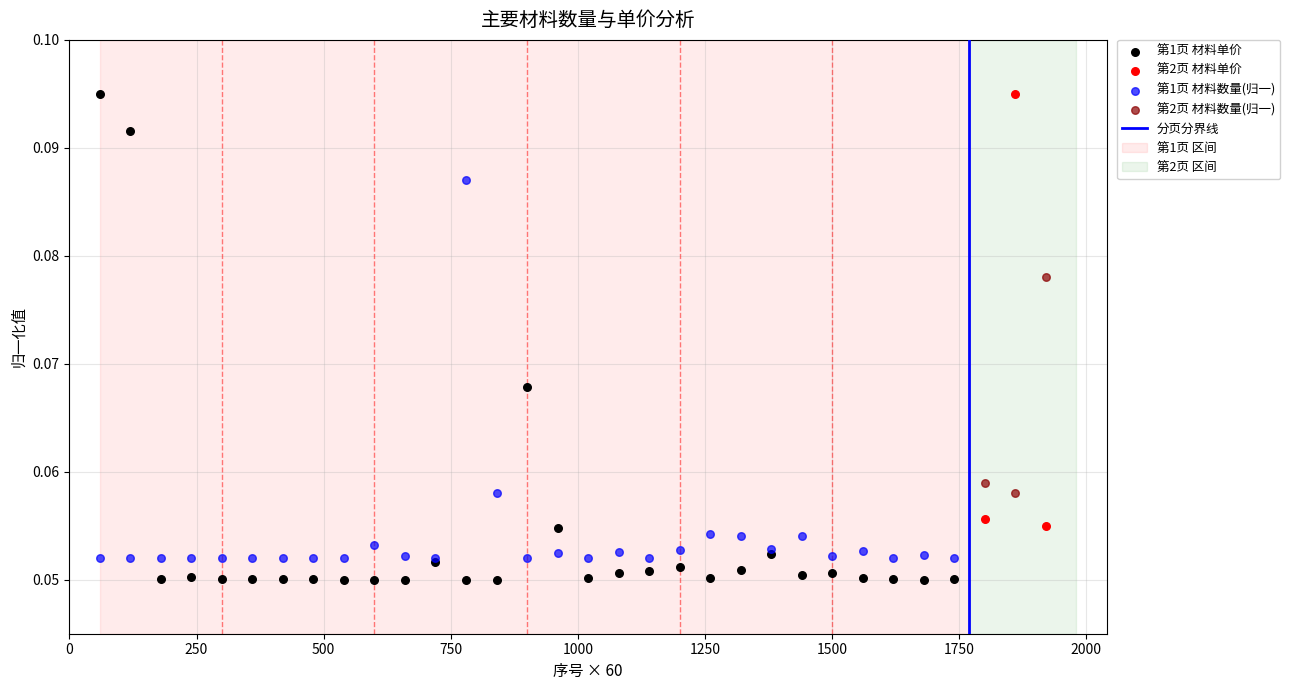

Which series has the largest Y range (max minus min)?

第1页 材料单价